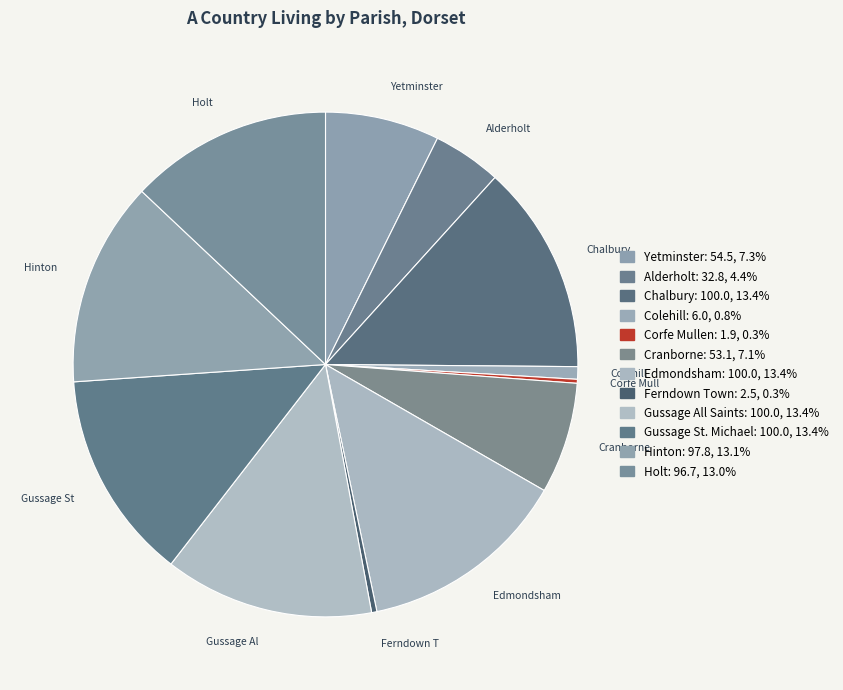

Is there any slice that represents more than half of the pie?

No